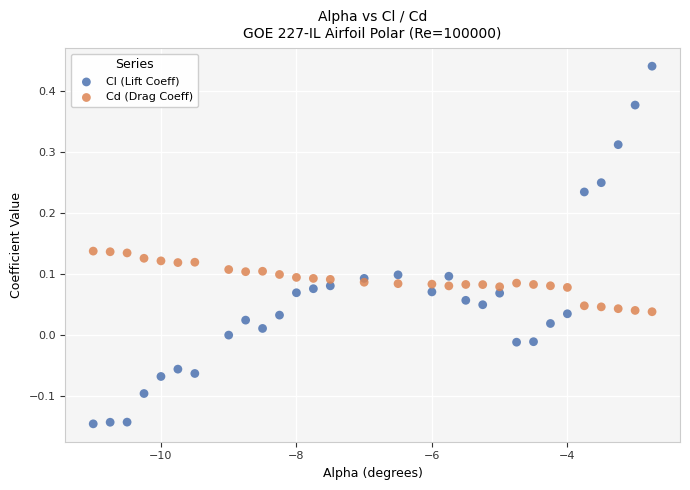

Which series contains the lowest Y value?

Cl (Lift Coeff)